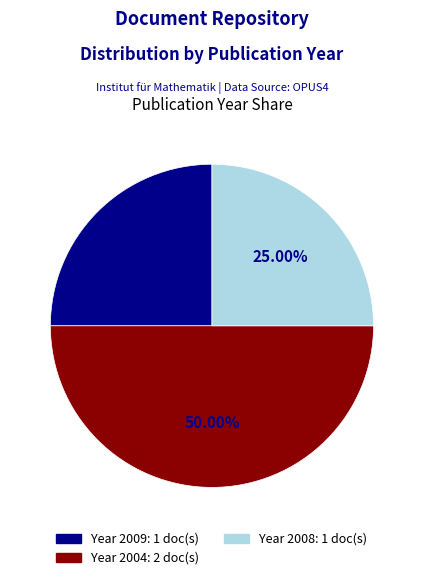

How many slices are in this pie chart?

3